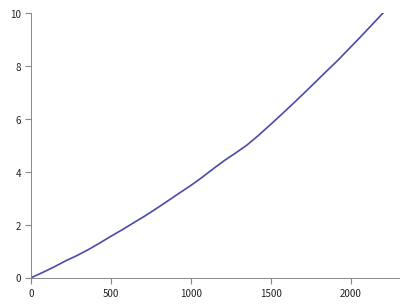

Does the chart have visible grid lines?

No